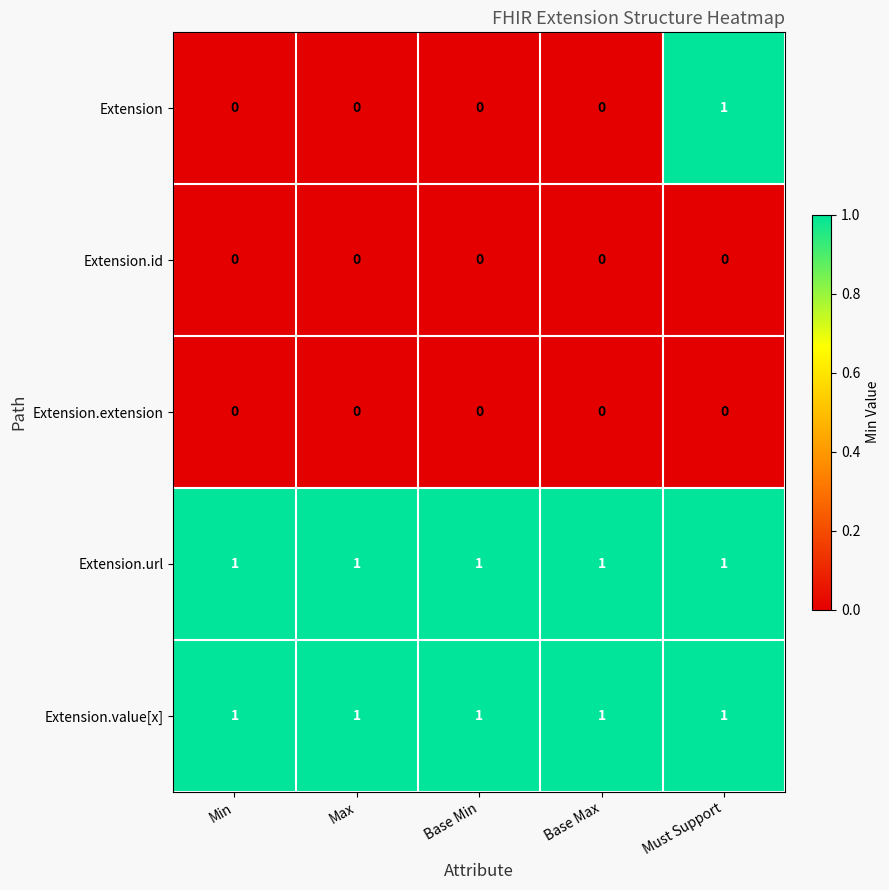

What is the sum of all Extension.url values?

5